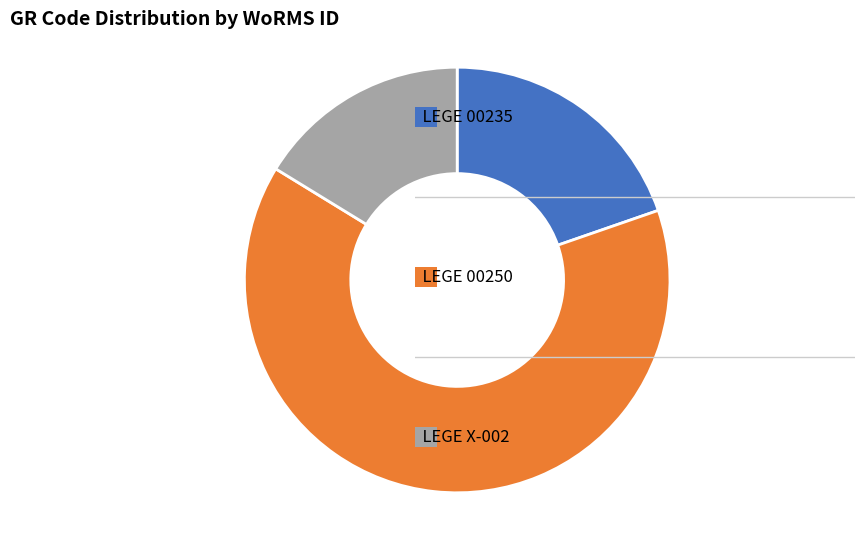

How many slices are in this pie chart?

3